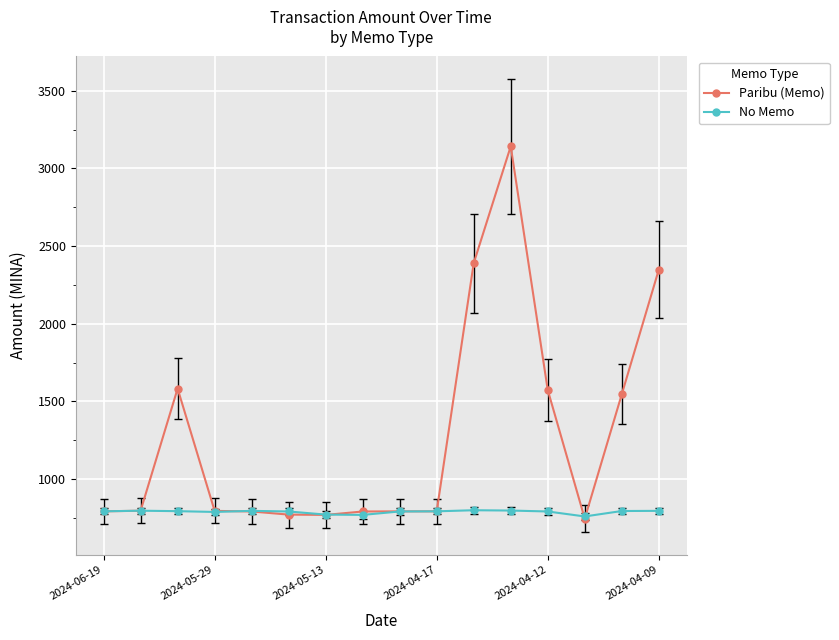

What is the value of the Paribu (Memo) point at the 7th from the left?

770.0